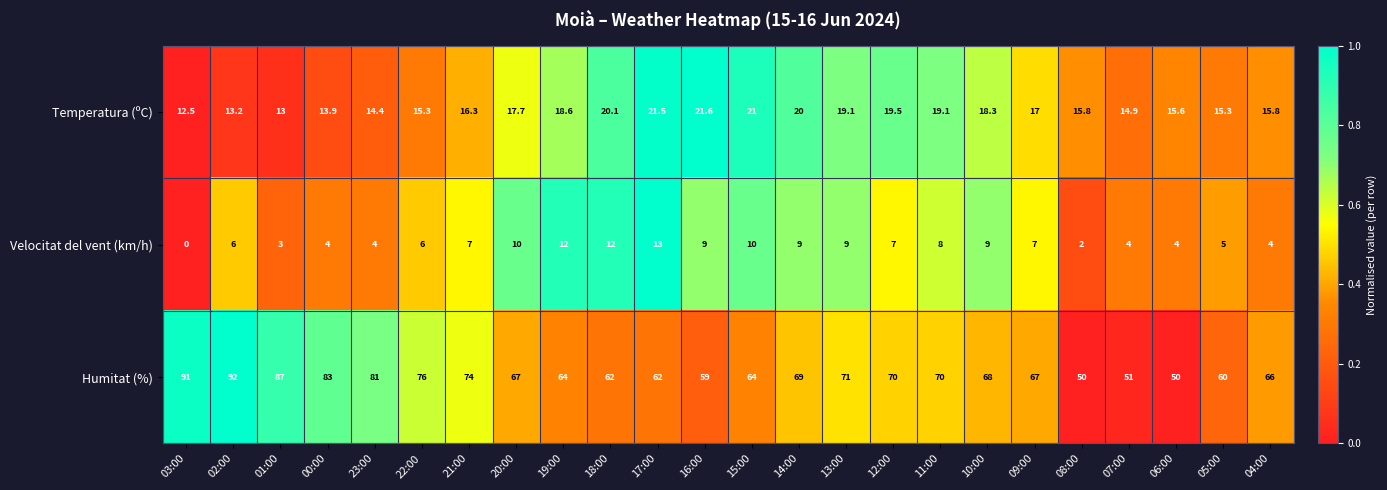

Which series has the largest total across all categories?

Humitat (%)